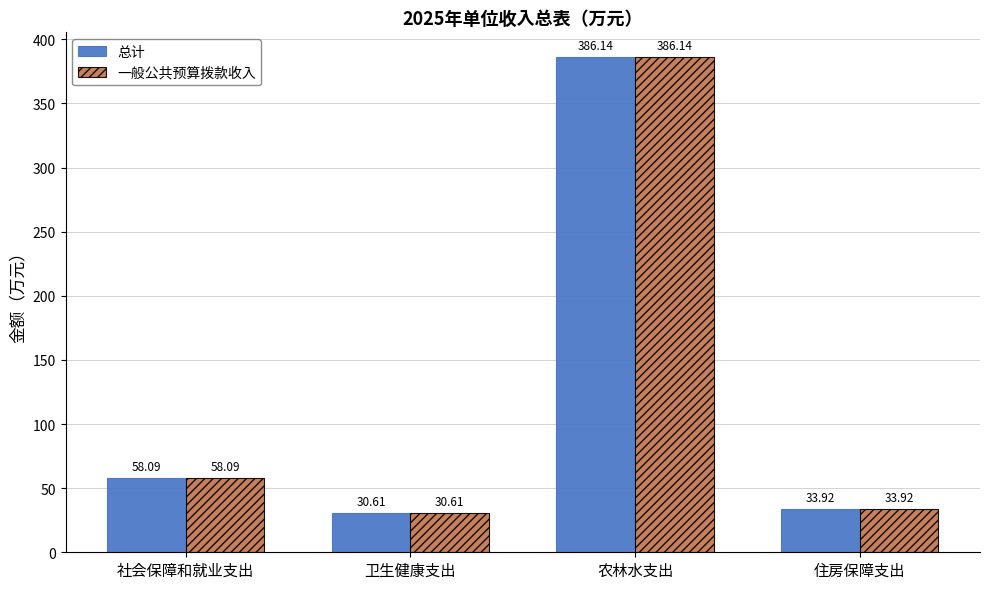

At which label does 总计 reach its minimum?

卫生健康支出